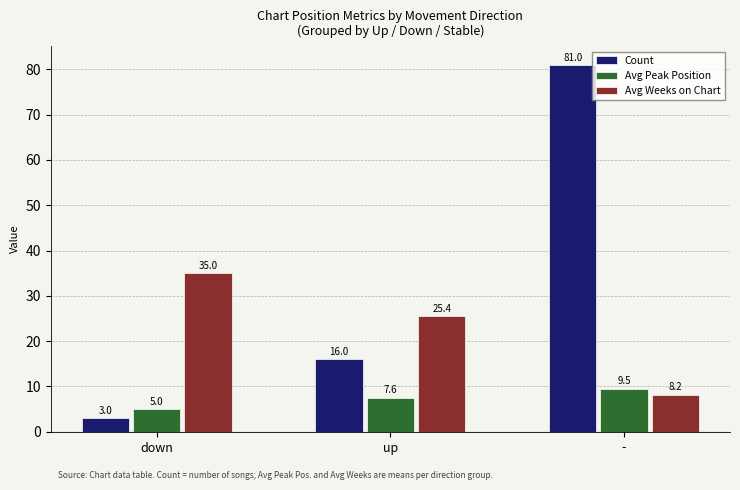

Count the Count values in the range 3 to 81.

3